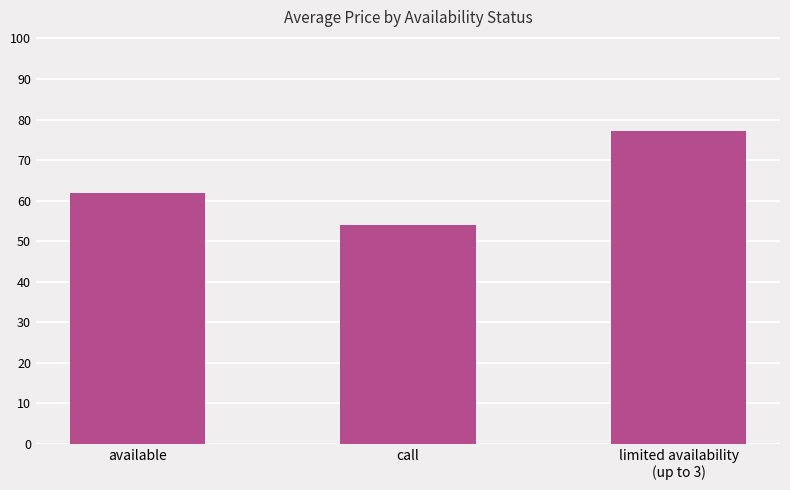

Which category has the lowest value across all series?

call